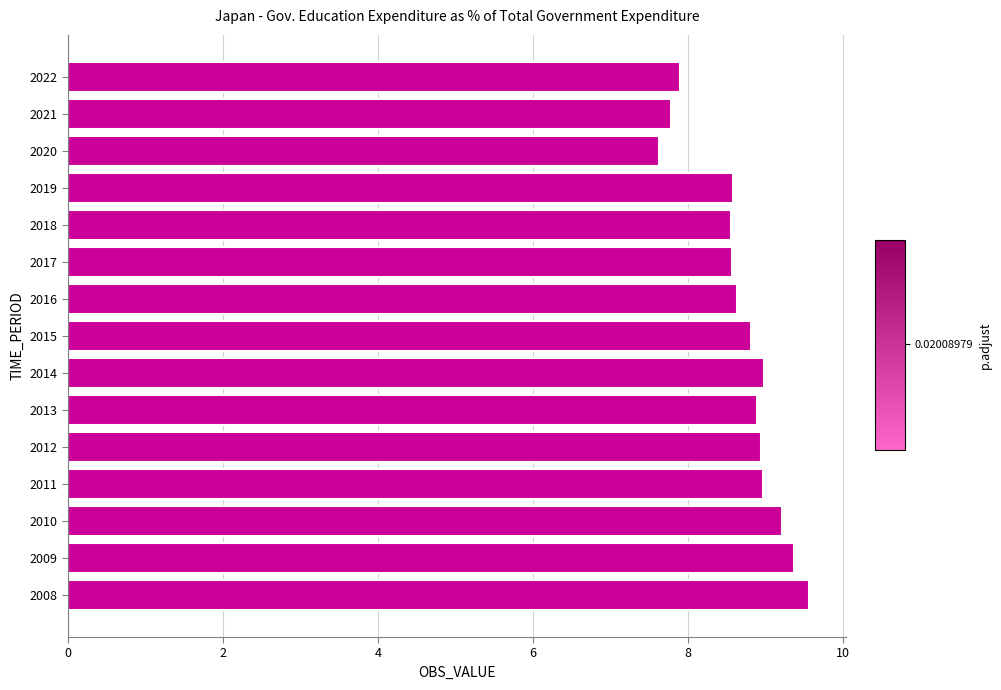

What is the sum of all values?

130.4